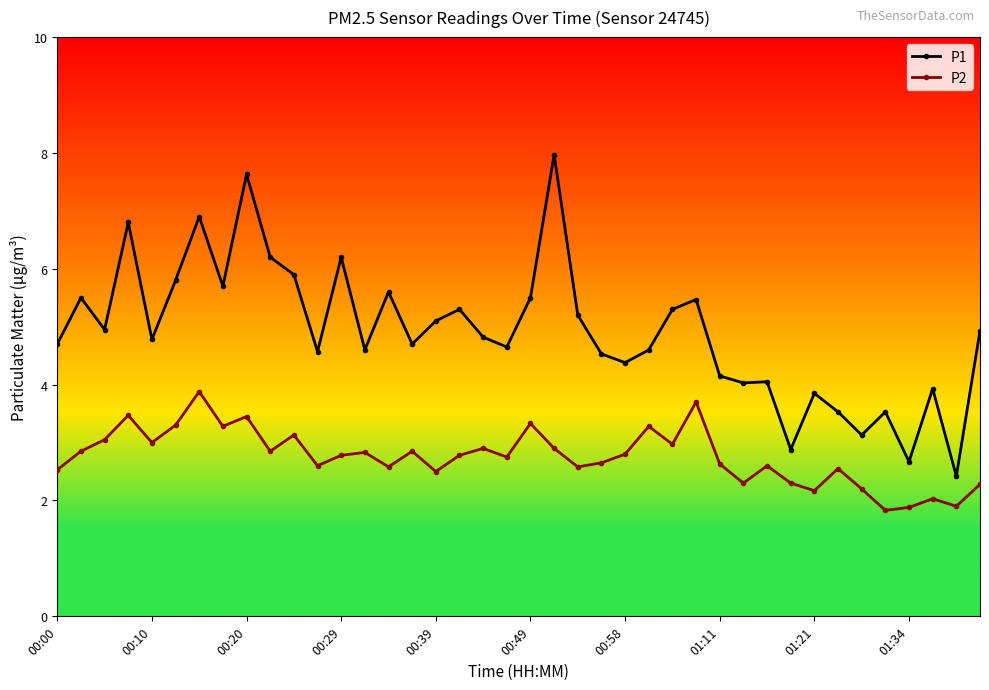

List the series in order of their overall mean, highest first.

P1, P2